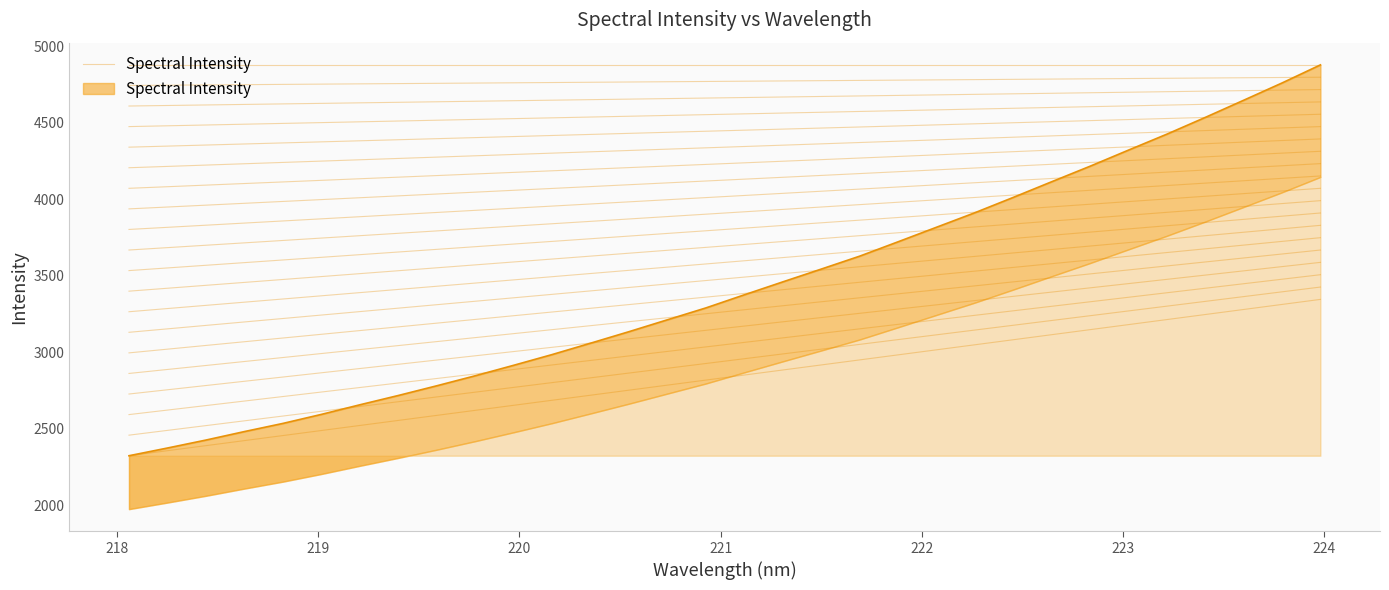

What is the label of the 5th point from the left?

221